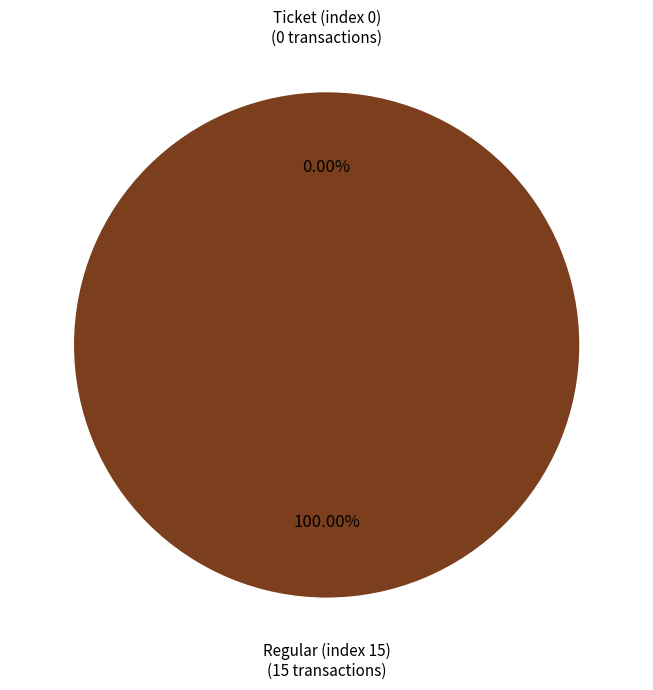

Which slice represents more than half of the pie?

Regular (index 15)